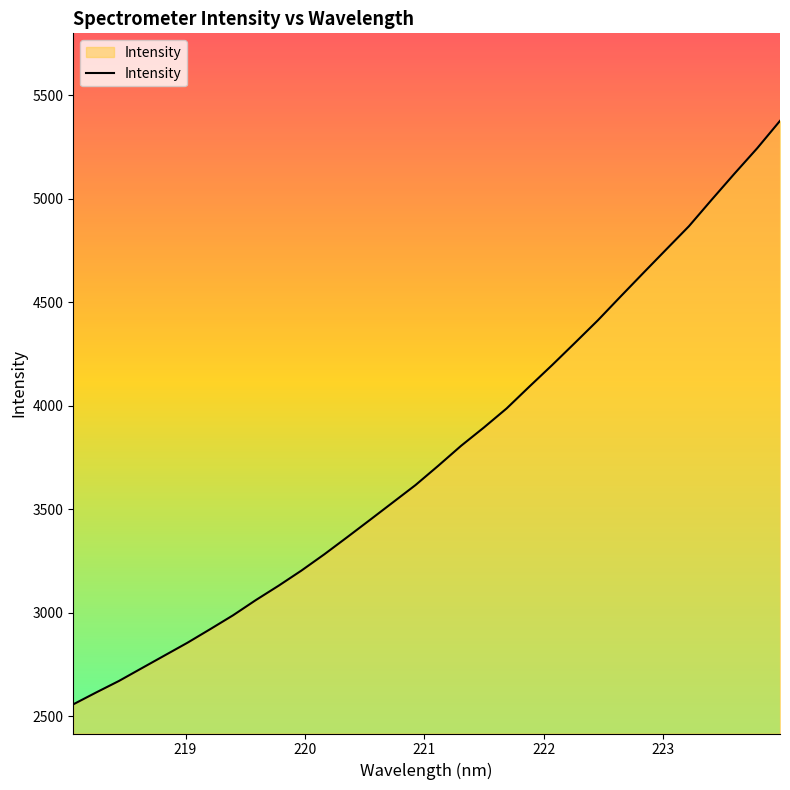

What is the minimum value shown in the chart?

2557.7